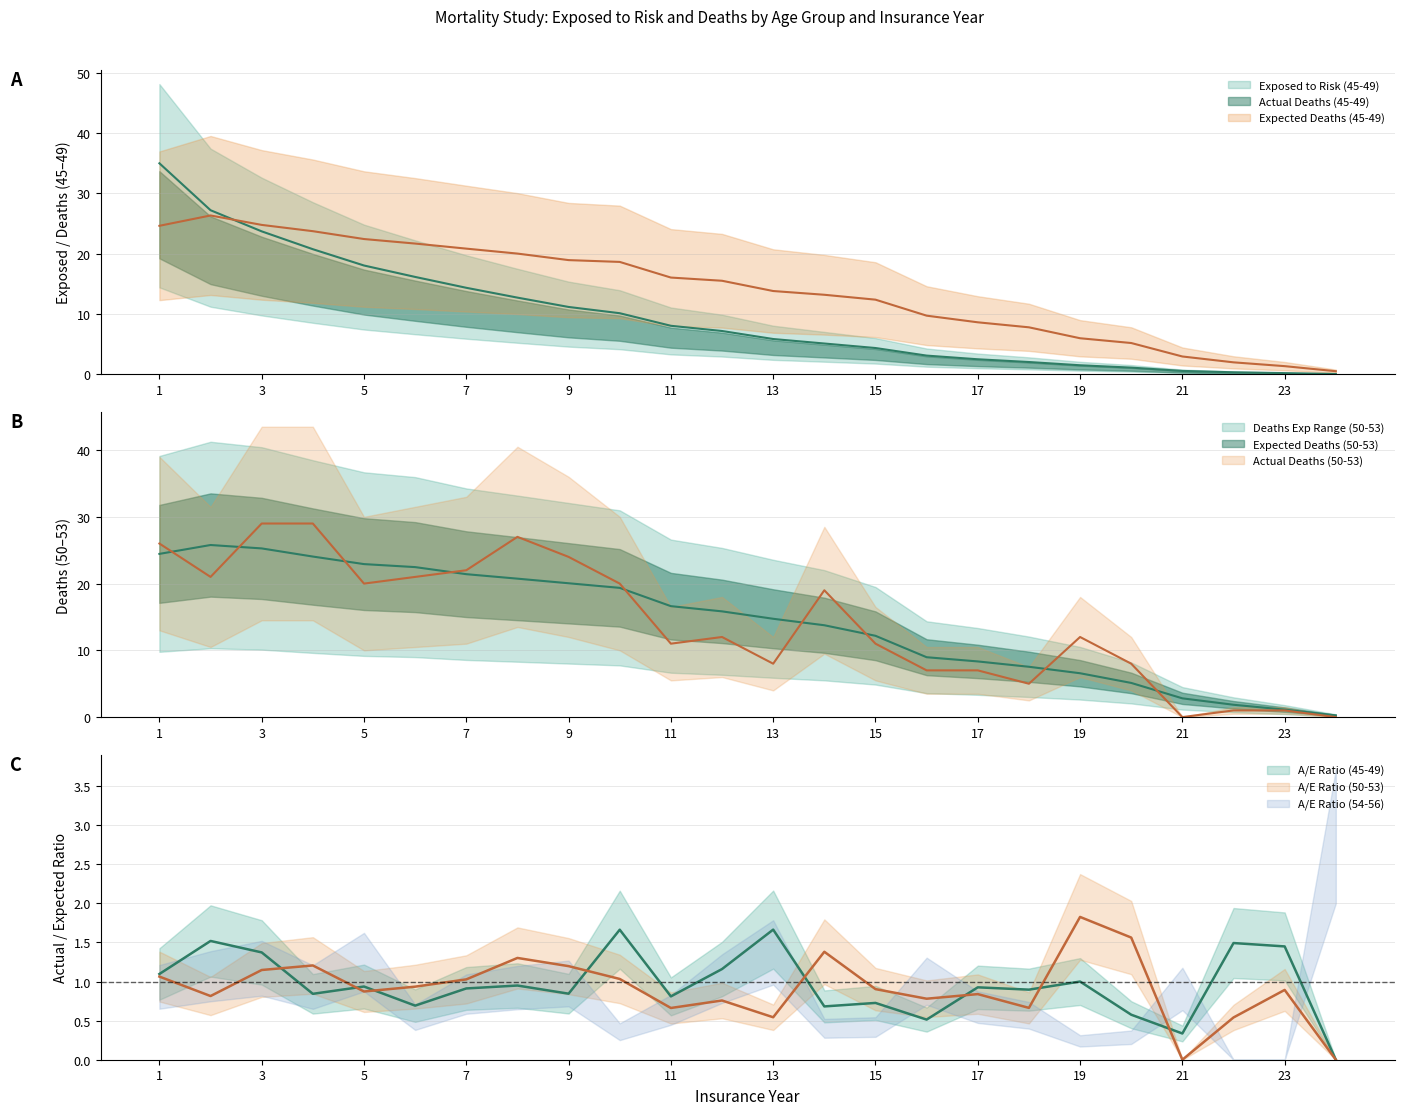

Is the value of Actual Deaths (50-53) at 23 greater than the value of Expected Deaths (50-53) at 9?

No